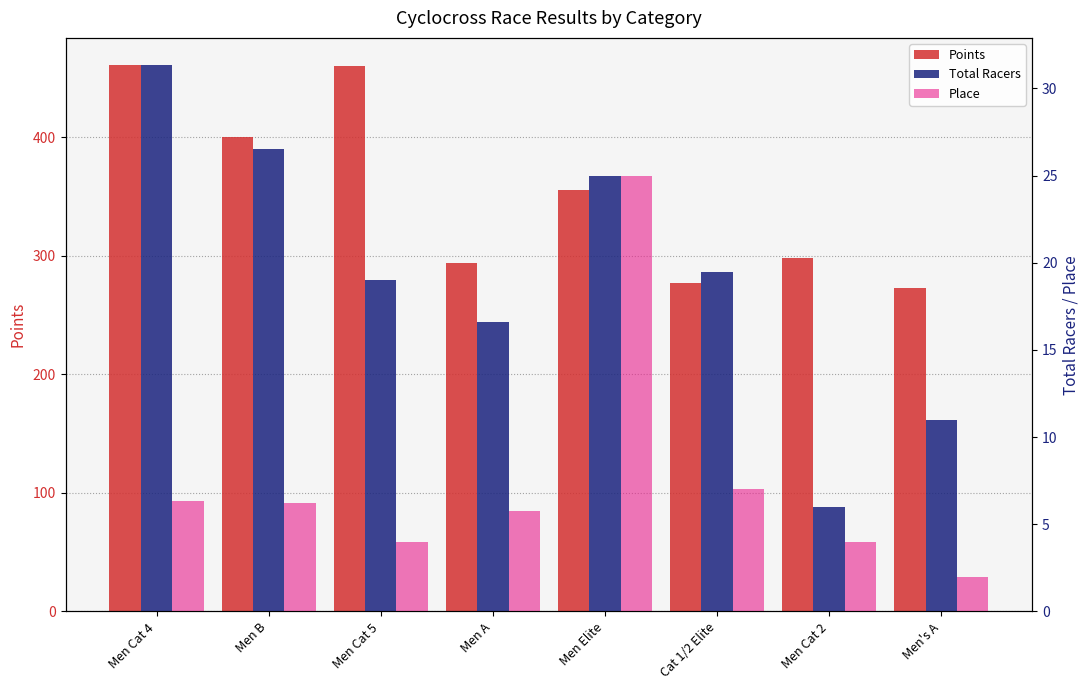

List the series in order of their peak value, lowest first.

Place, Total Racers, Points